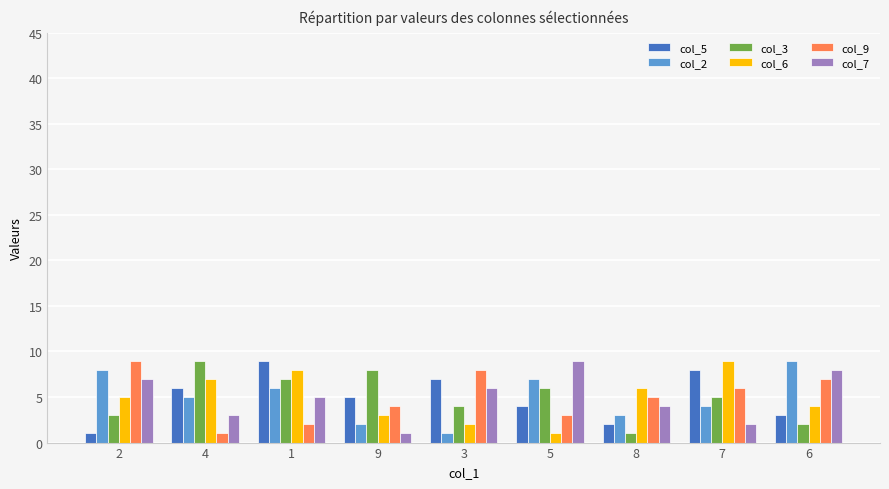

What is the total value across all series at 8?

21